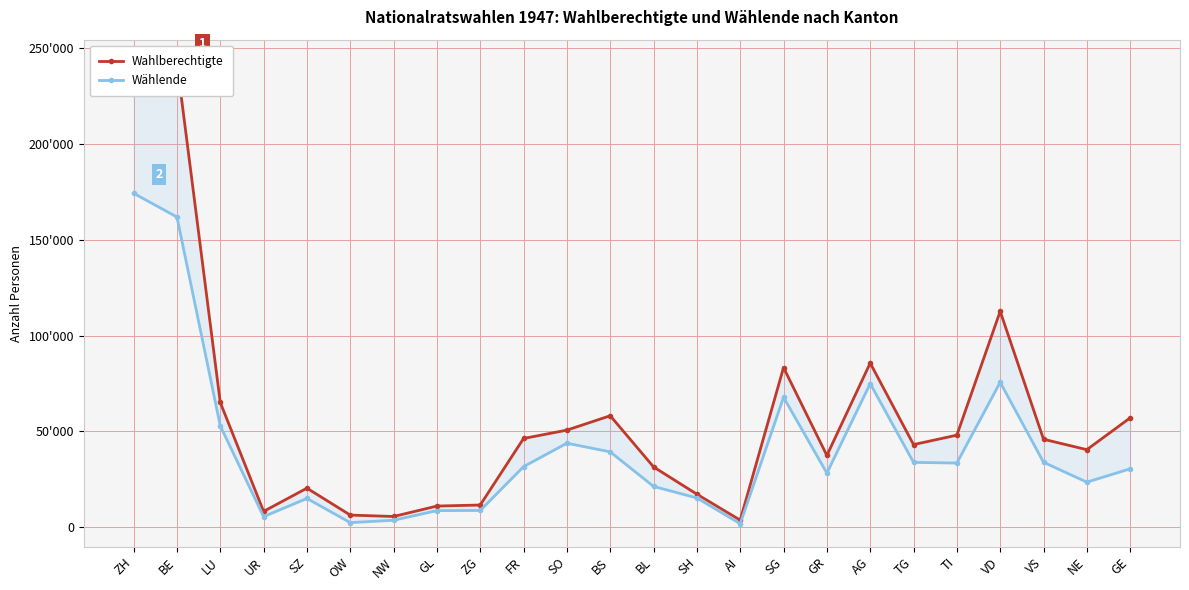

Rank the series at SG from highest to lowest value.

Wahlberechtigte, Wählende